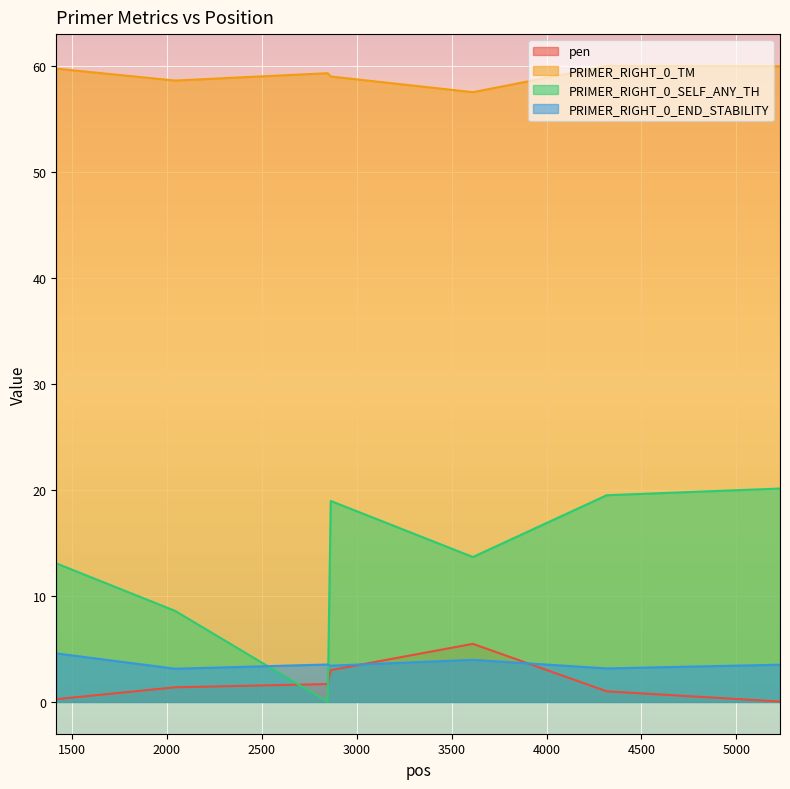

What is the difference between the PRIMER_RIGHT_0_TM values at 2043 and 2847?

0.7